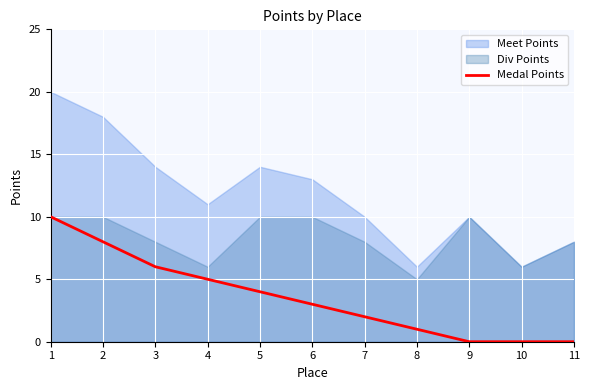

The chart shows a value of 5 at 4. True or false?

True